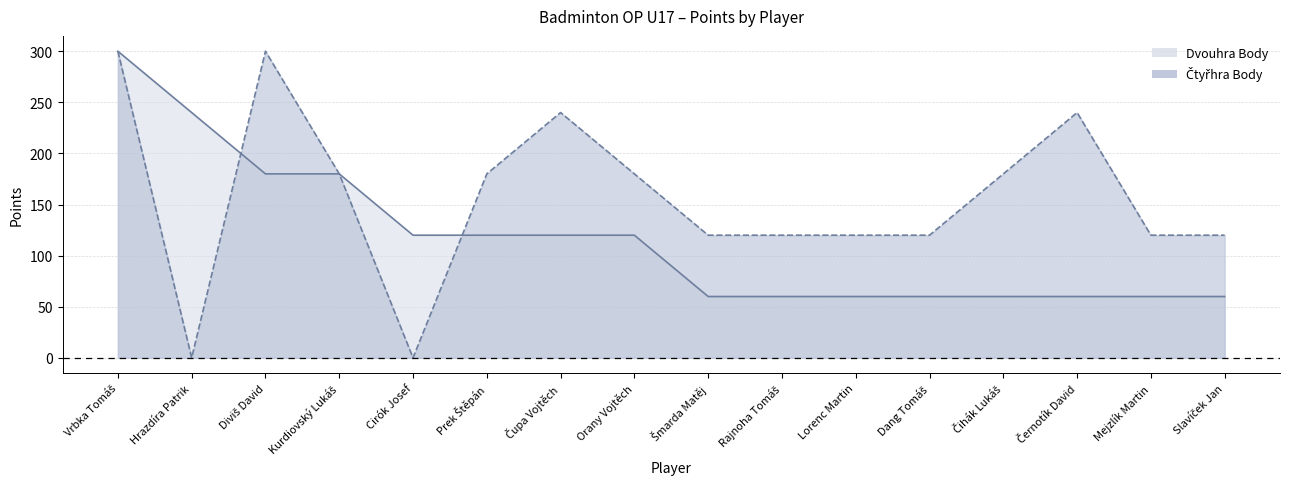

How many series are shown in this chart?

2